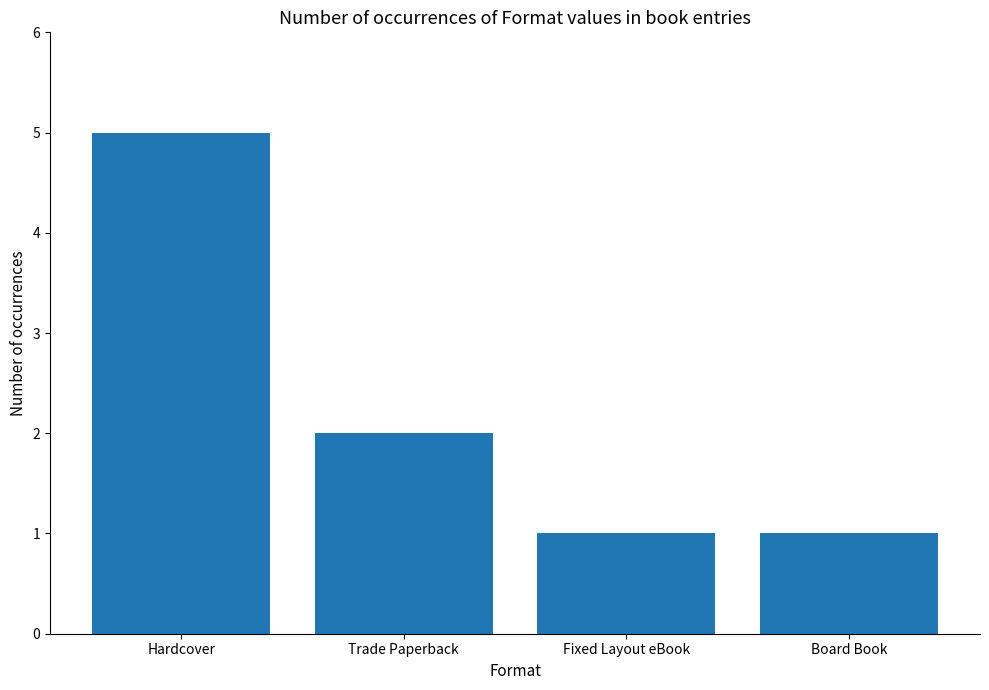

What is the maximum value shown in the chart?

5